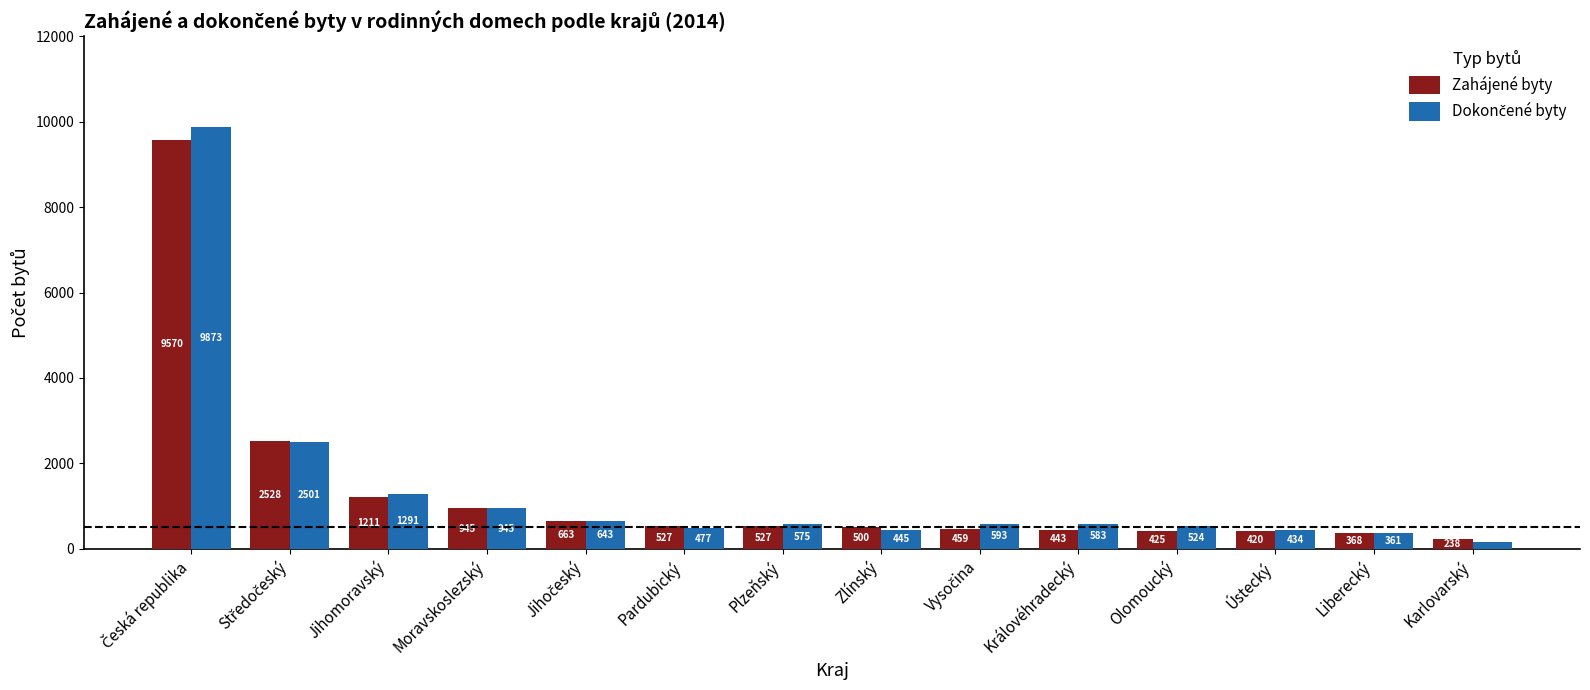

What is the difference between the highest and lowest values at Královéhradecký?

140